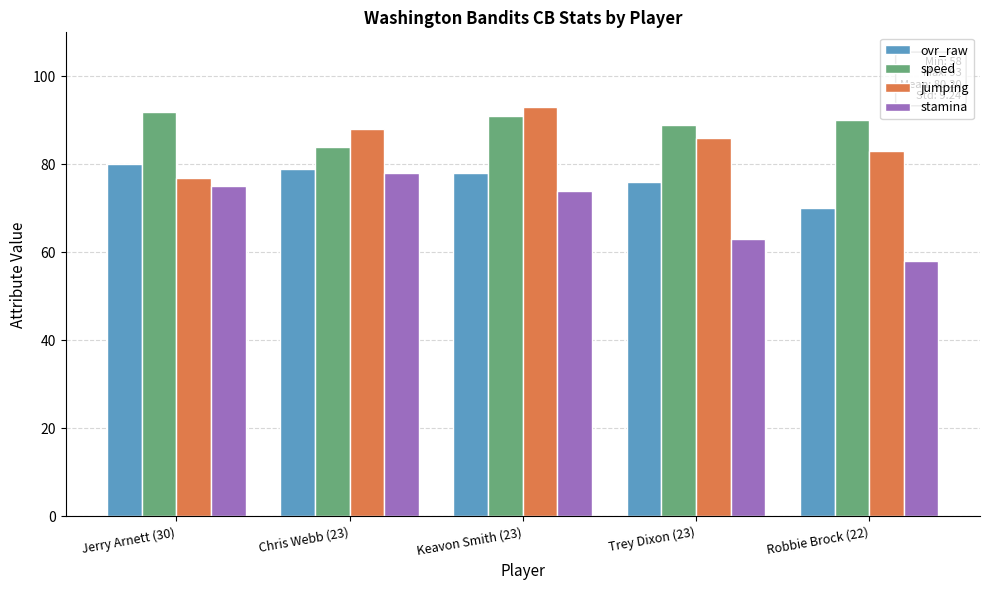

True or false: ovr_raw has a value of 48 at Jerry Arnett (30).

False